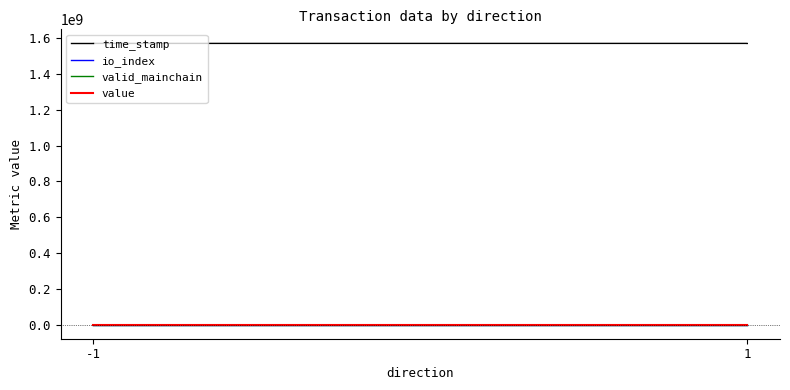

At which label is value closest to 121?

-1